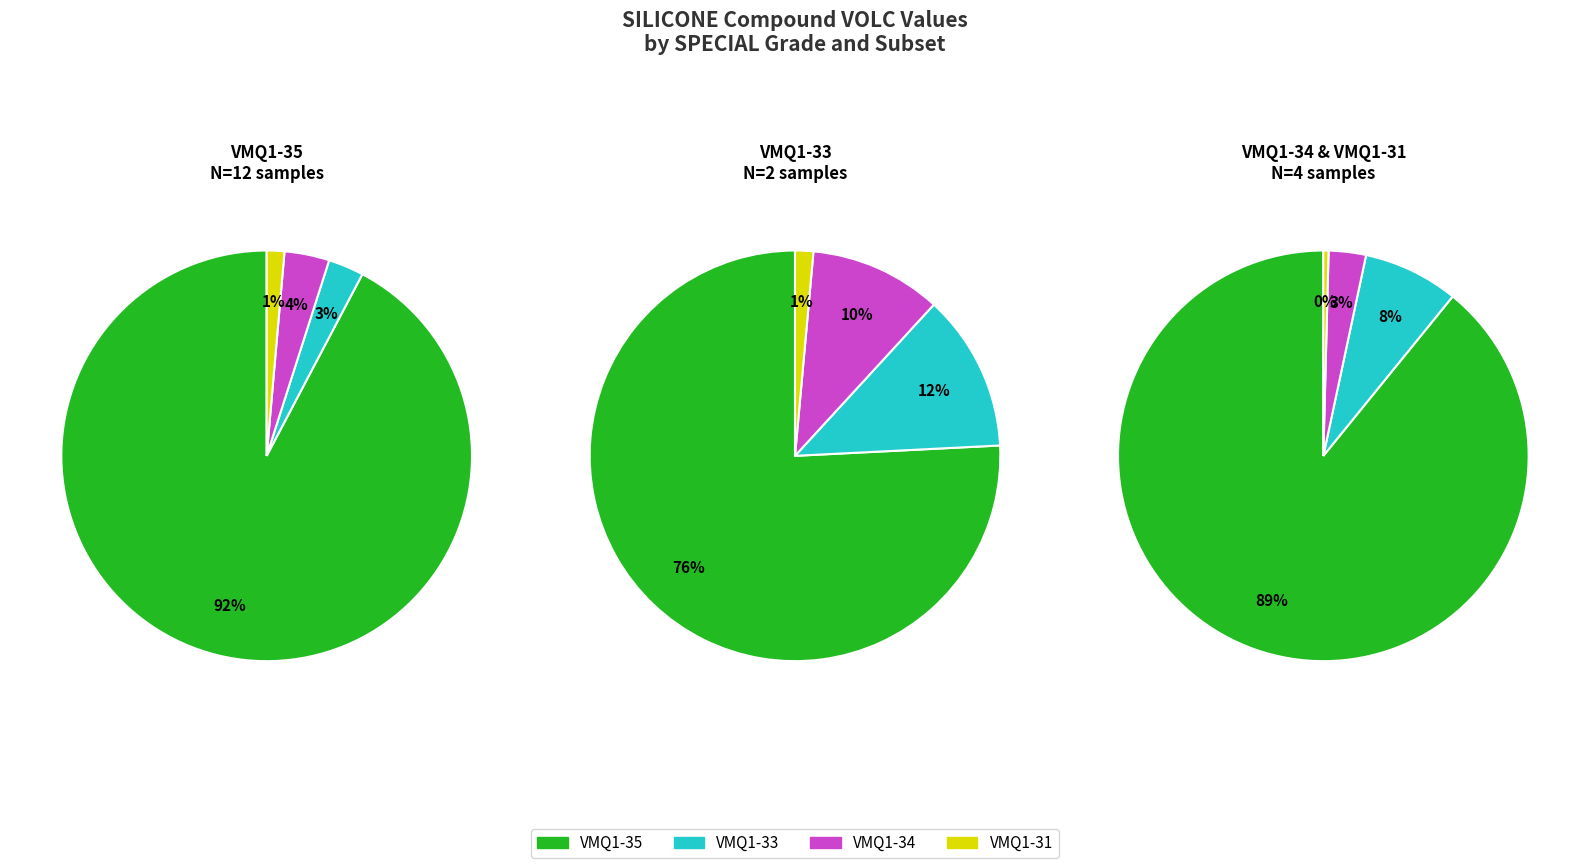

Is VMQ1-33 the majority of the pie?

No